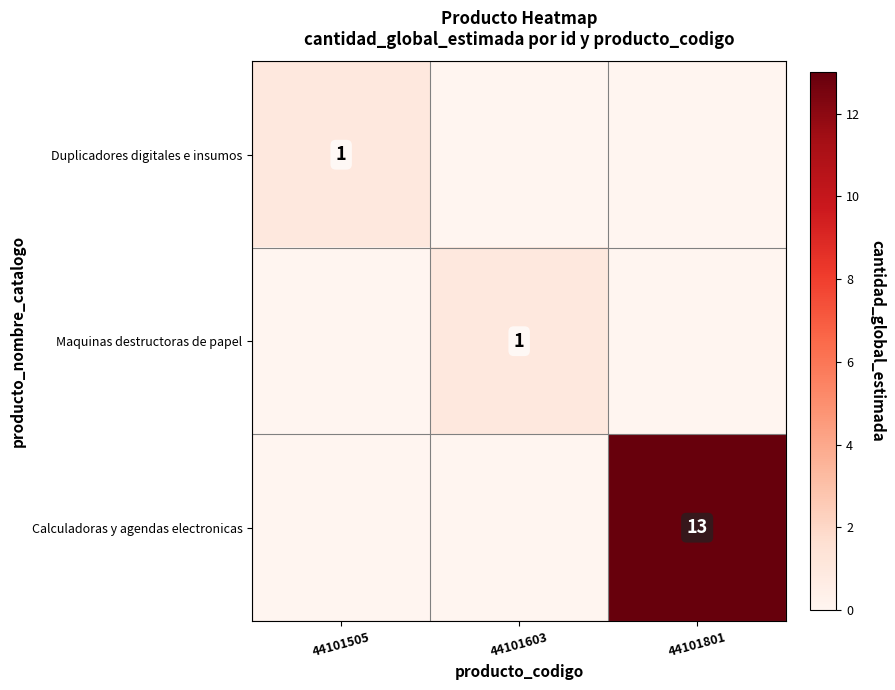

Is it true that Duplicadores digitales e insumos equals 1 at 44101505?

True